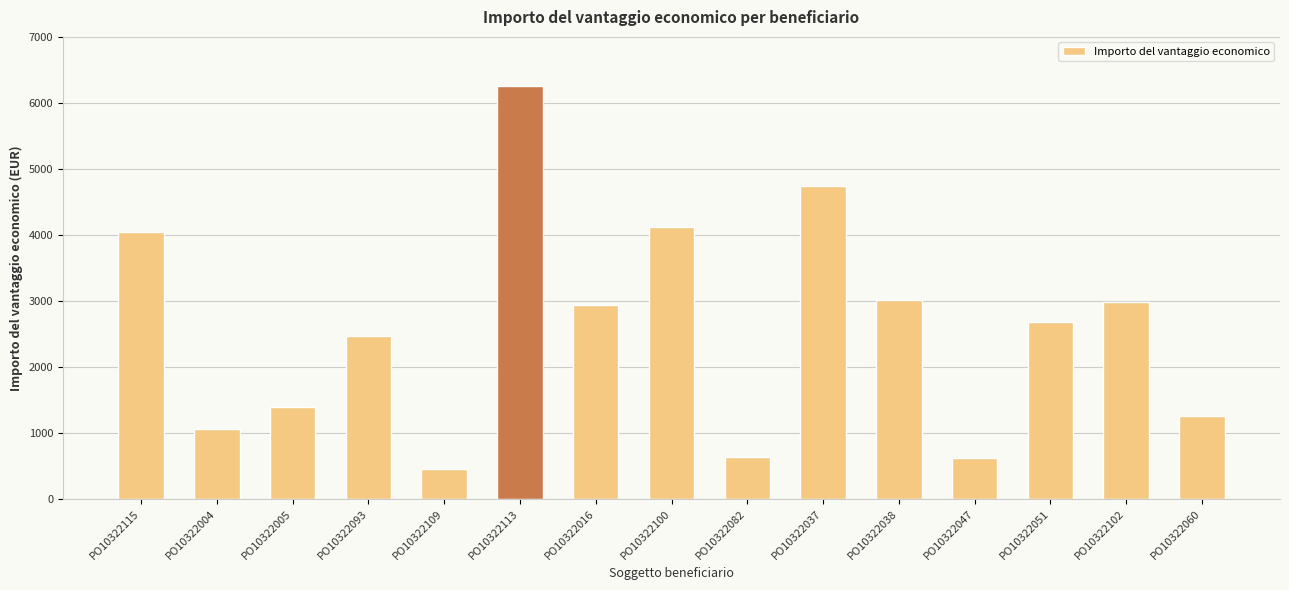

Which has a higher value, PO10322051 or PO10322109?

PO10322051